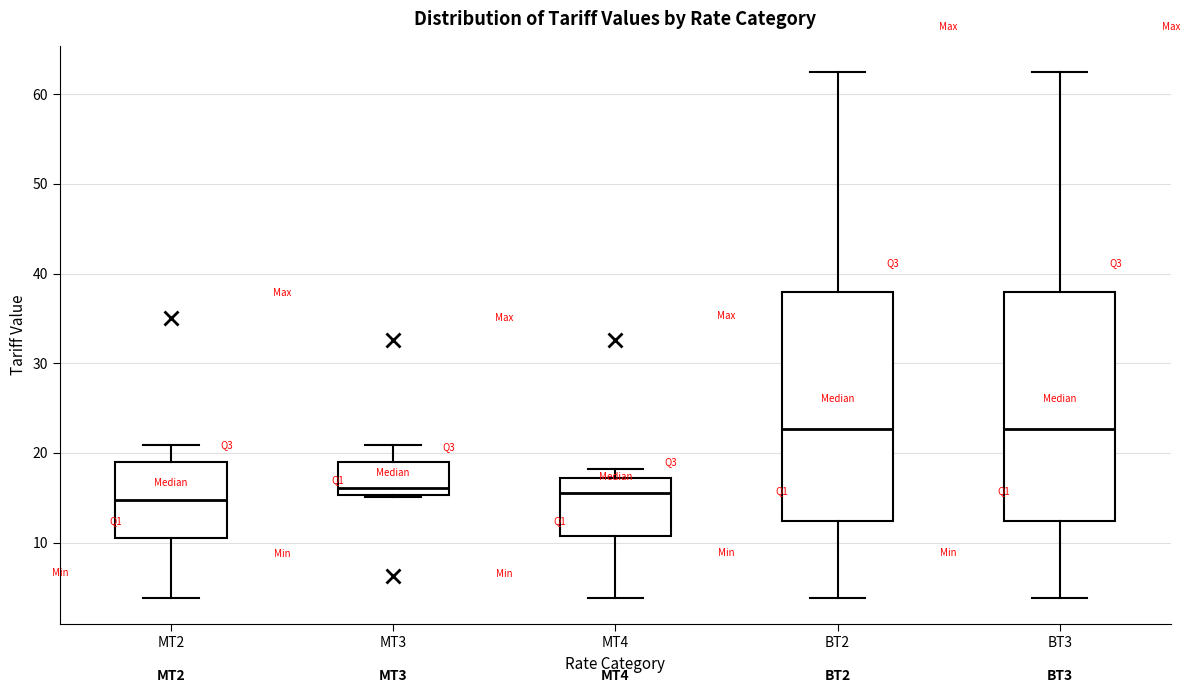

Where does the median line of the box for BT3 sit on the y-axis? The values are not printed on the chart, so give them approximately, as read against the axis.

23